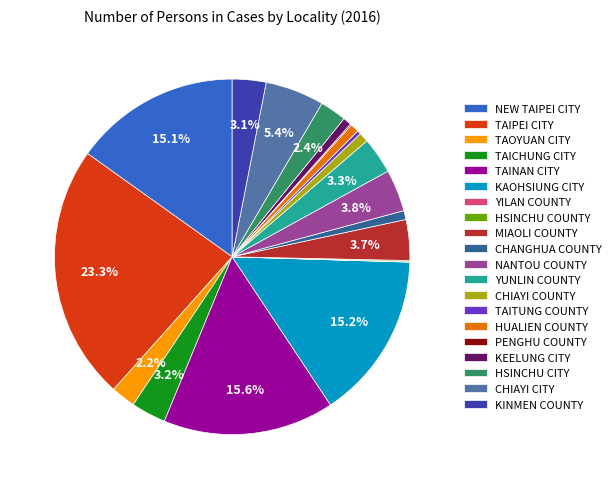

What is the ratio of the value at TAINAN CITY to the value at CHIAYI CITY?

2.9